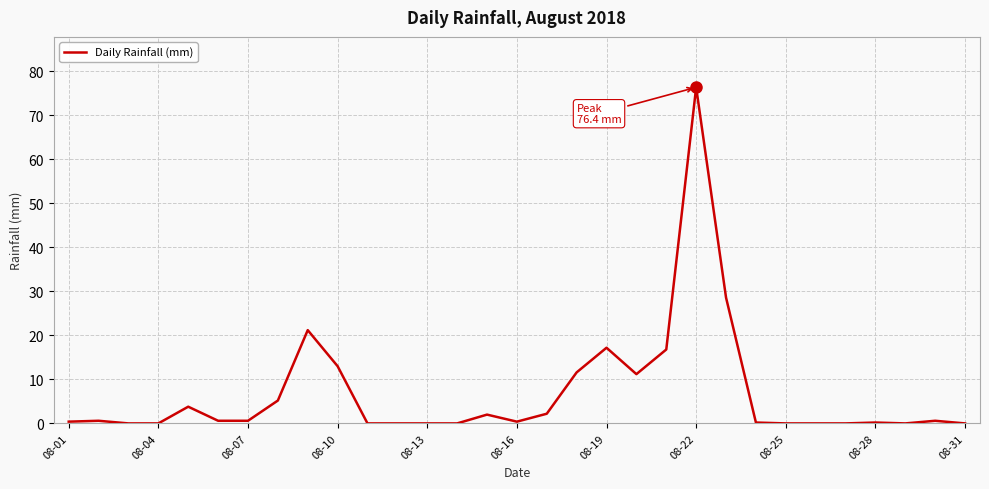

What is the maximum value shown in the chart?

76.4